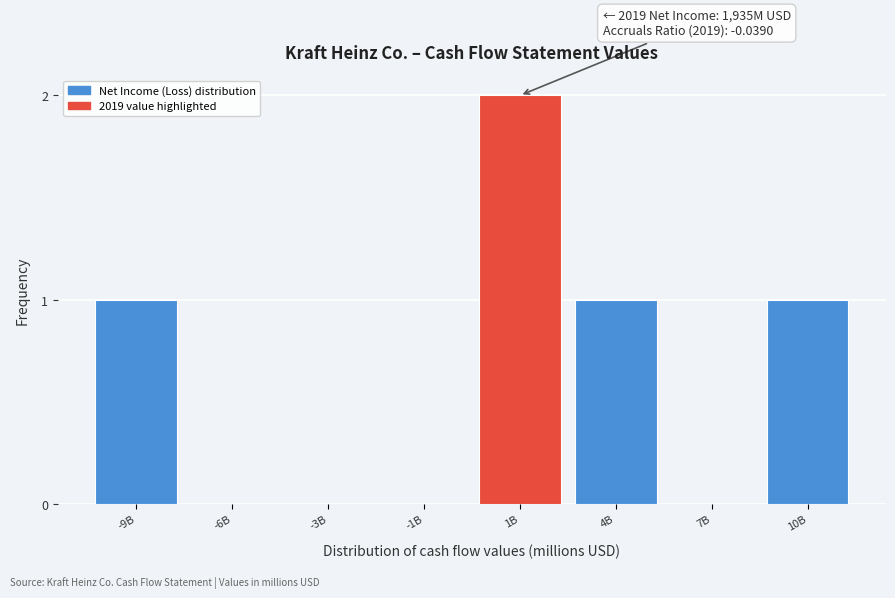

Reading right to left, extract all data points from this chart.

10B=1	7B=0	4B=1	1B=2	-1B=0	-3B=0	-6B=0	-9B=1